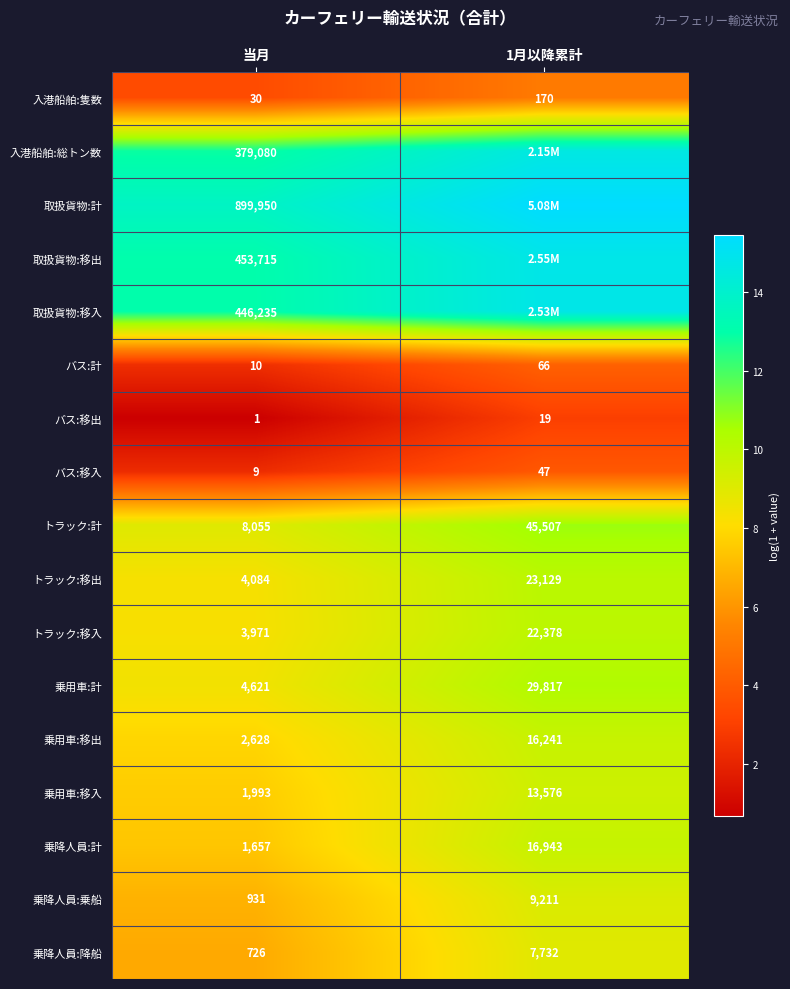

At which label does バス:移入 reach its minimum?

当月